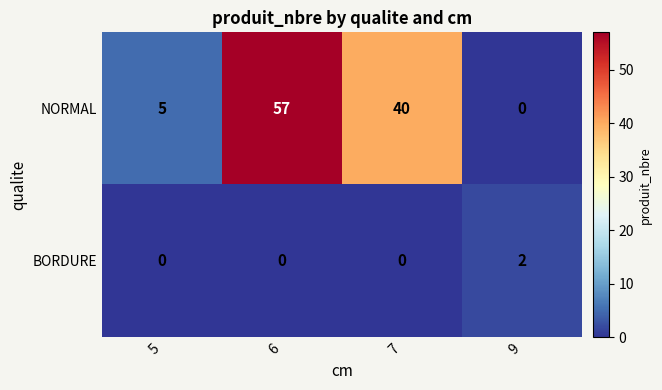

List the series in order of their overall mean, lowest first.

BORDURE, NORMAL